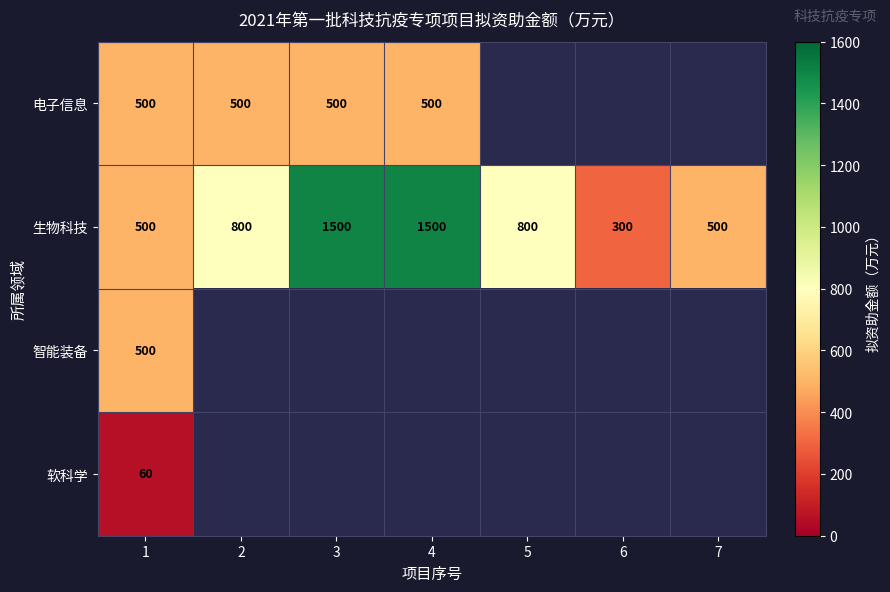

True or false: 生物科技 has a value of 674 at 4.

False